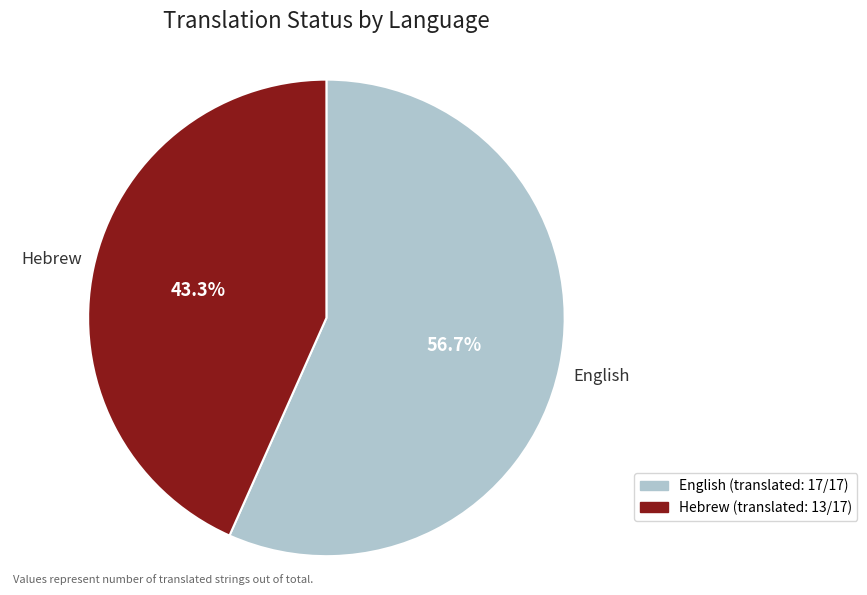

What is the ratio of the value at Hebrew to the value at English?

0.8